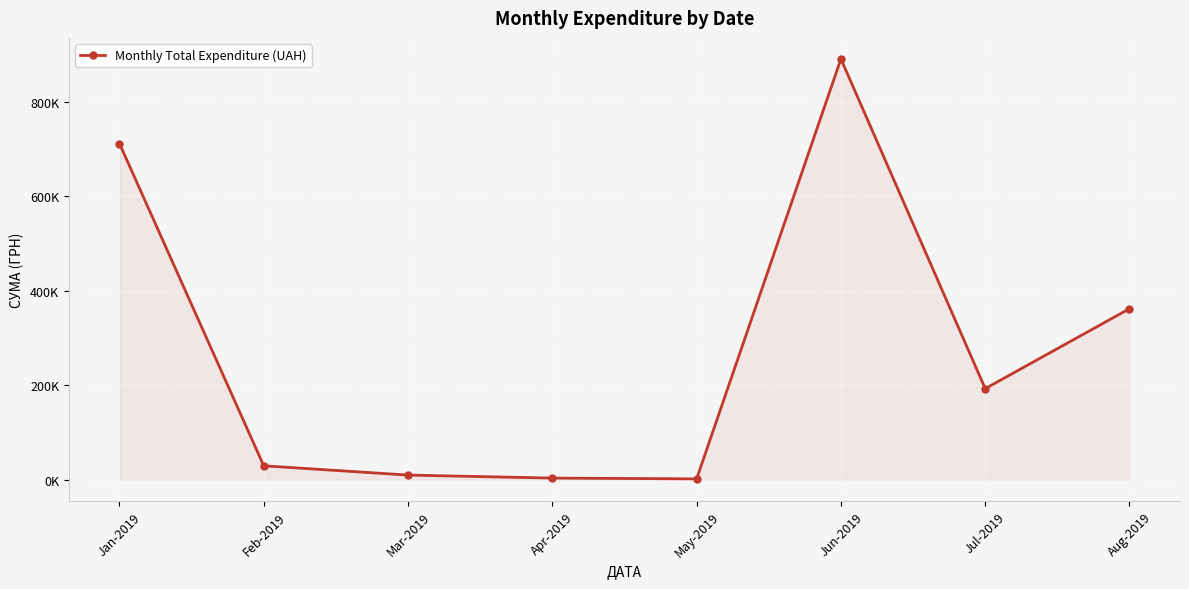

Does the chart have visible grid lines?

Yes